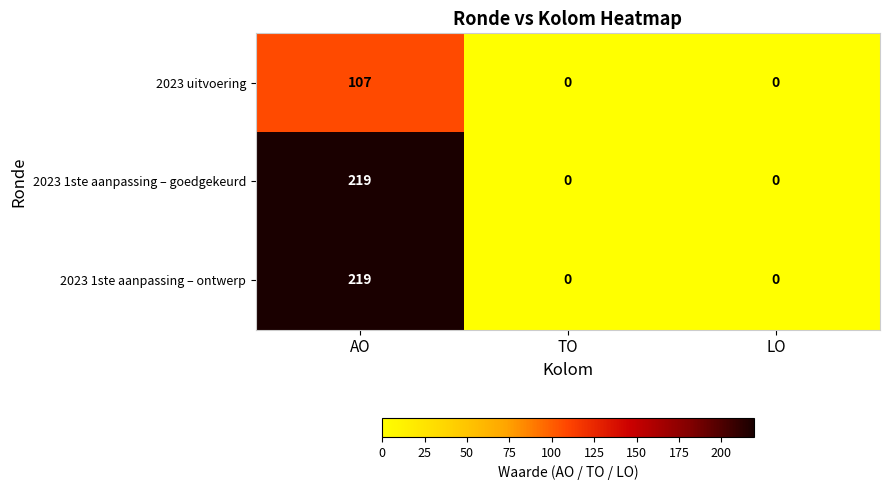

What is the difference between the highest and lowest values at AO?

112